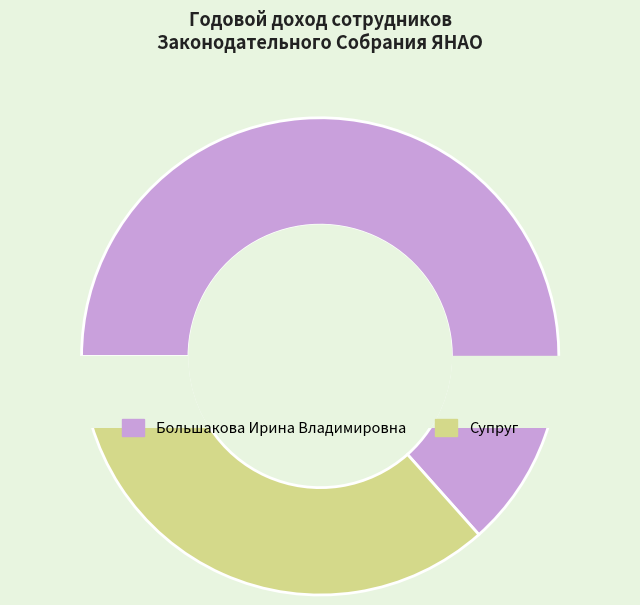

What percentage is the Большакова Ирина Владимировна slice, to the nearest percent?

63%